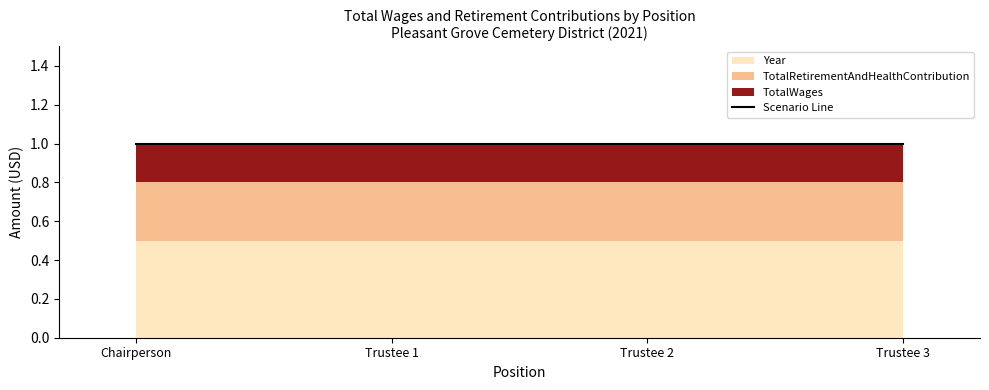

Is the value of TotalWages at Trustee greater than the value of Year at Trustee?

No